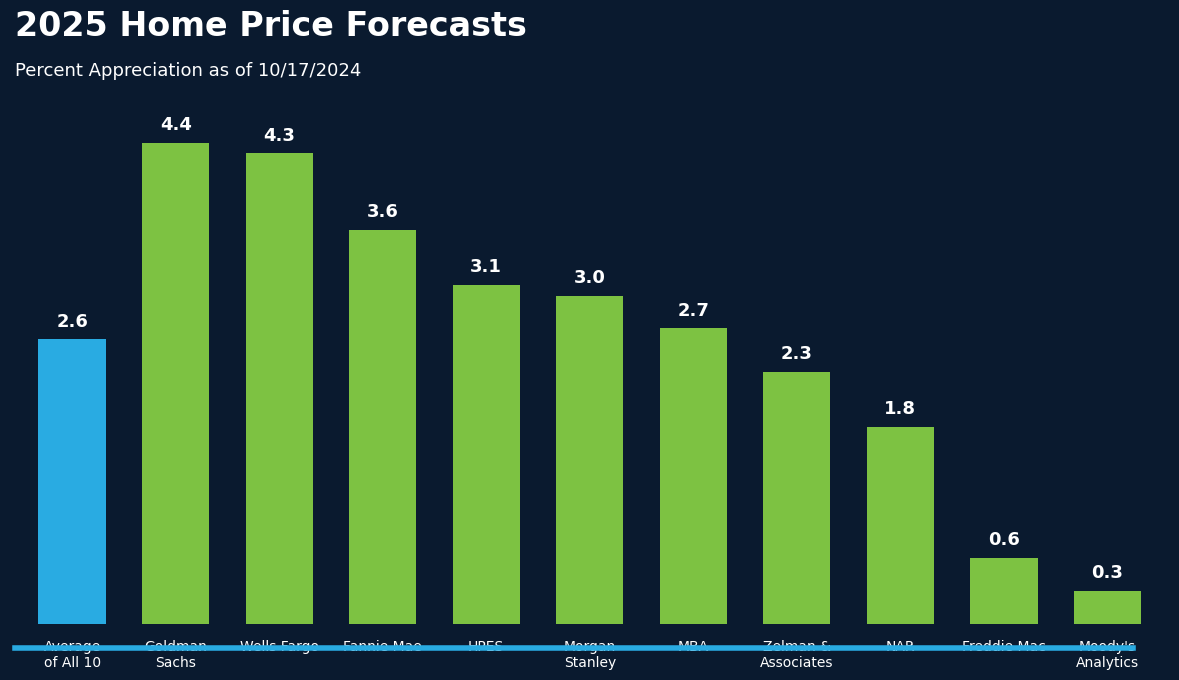

What is the label of the 8th bar from the left?

Zelman &
Associates